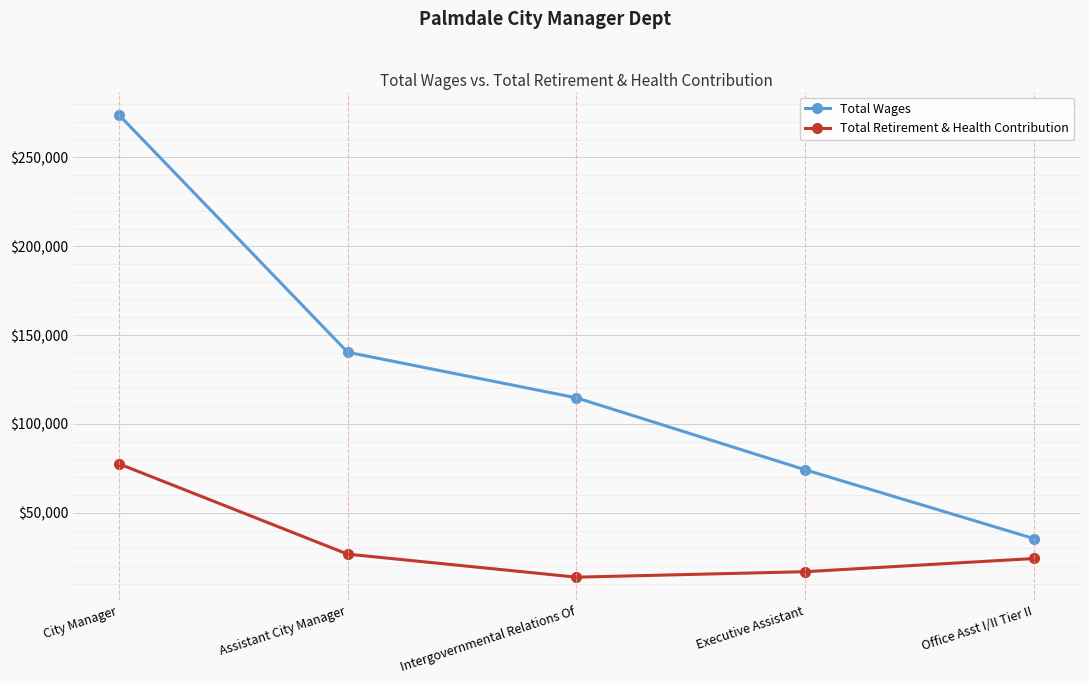

List the series in order of their overall mean, highest first.

Total Wages, Total Retirement & Health Contribution